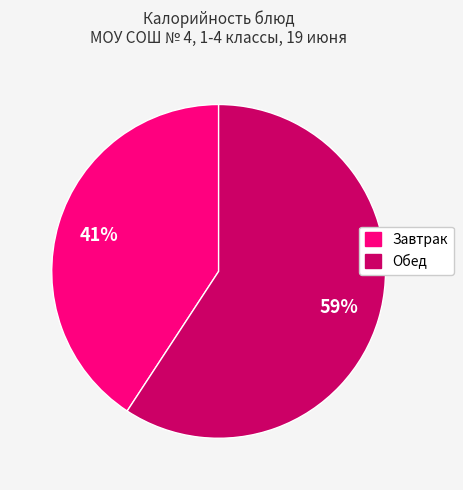

Is there any slice that represents more than half of the pie?

Yes